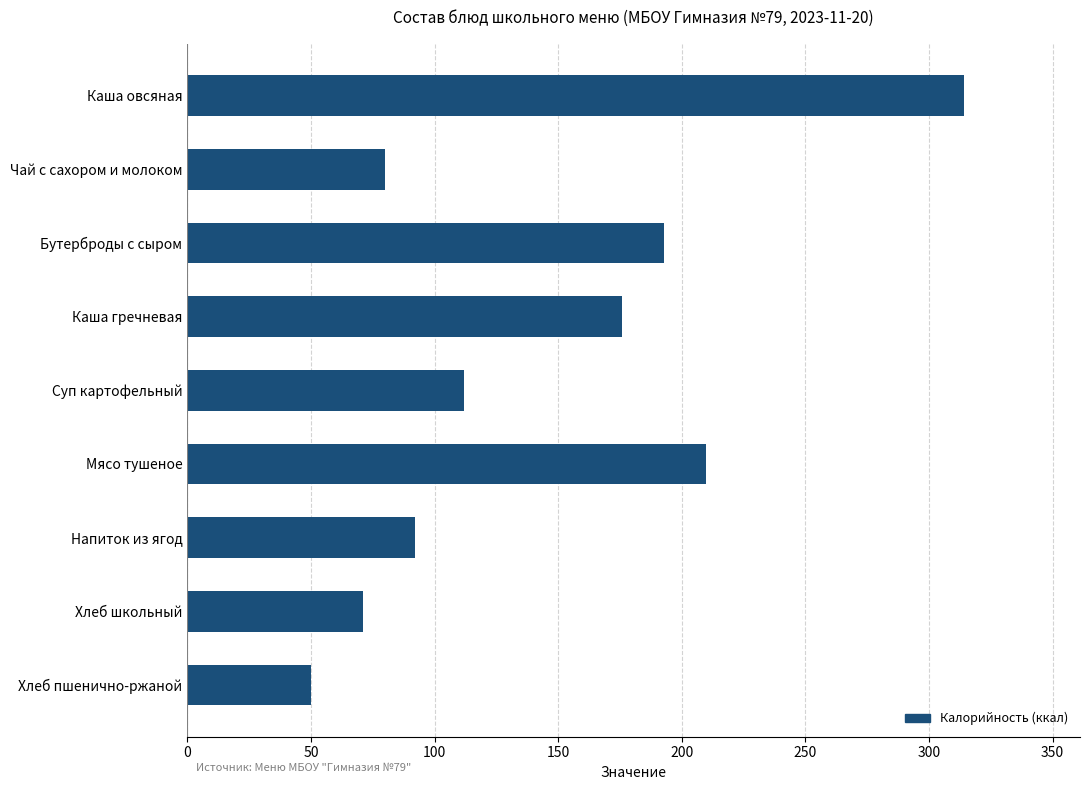

True or false: the data shows 35 at Напиток из ягод.

False